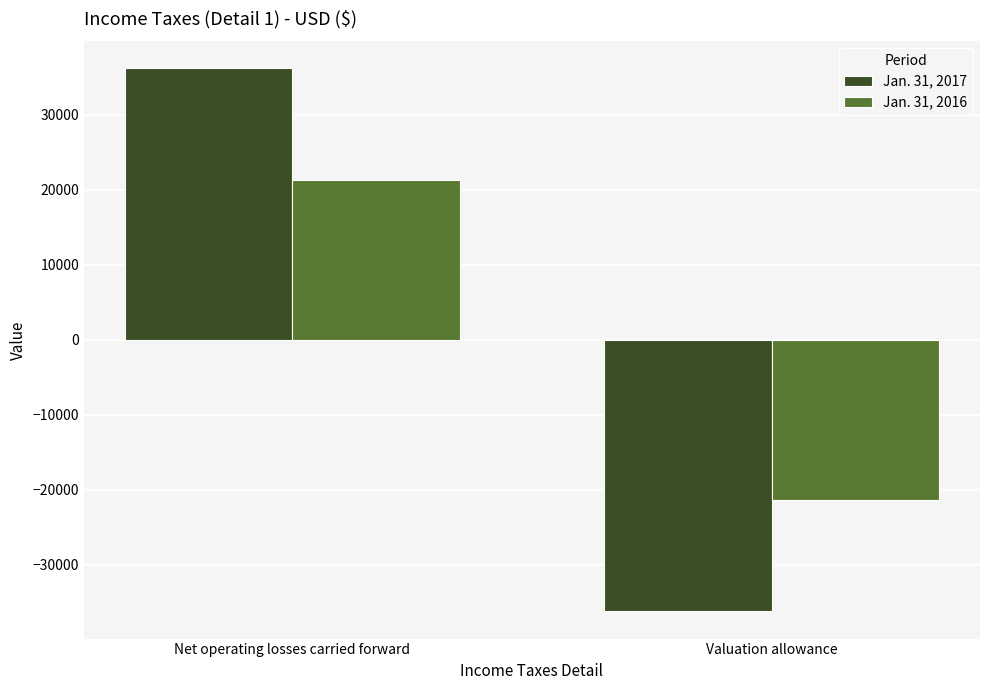

How many values in Jan. 31, 2016 are above zero?

1